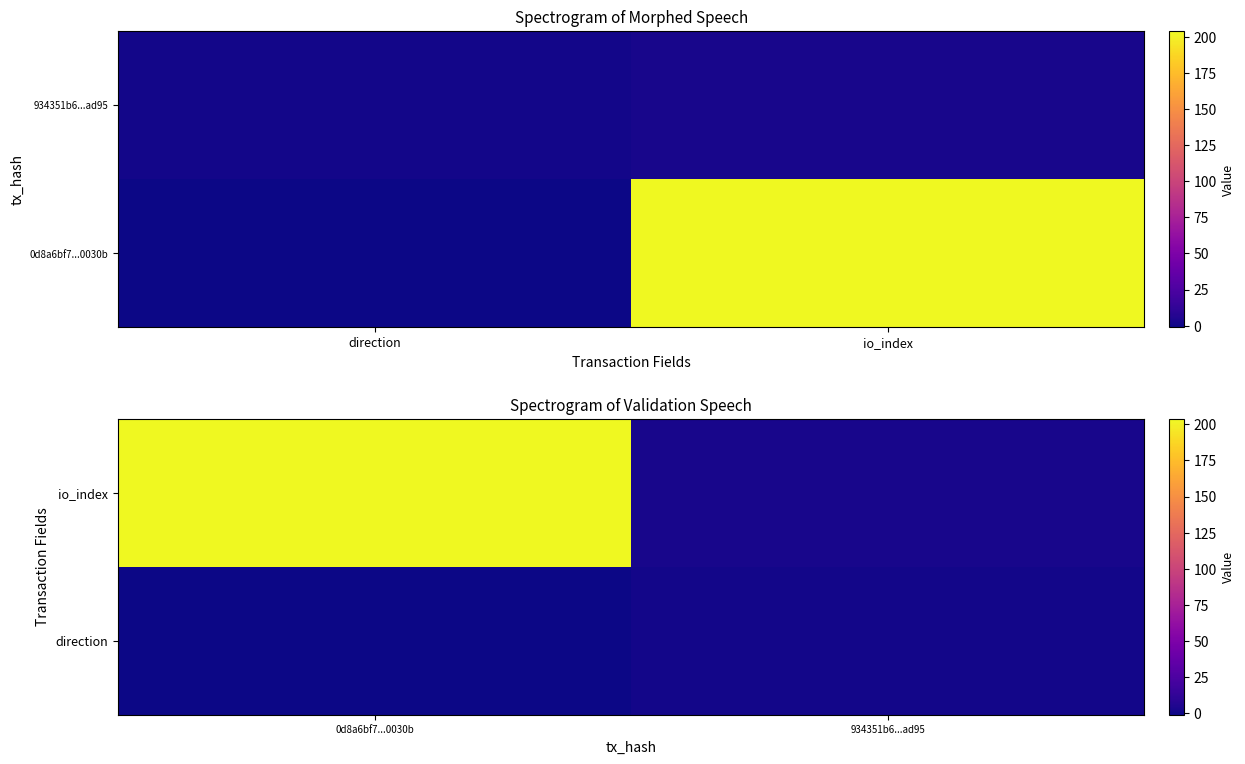

How many data points in direction are less than 1?

1